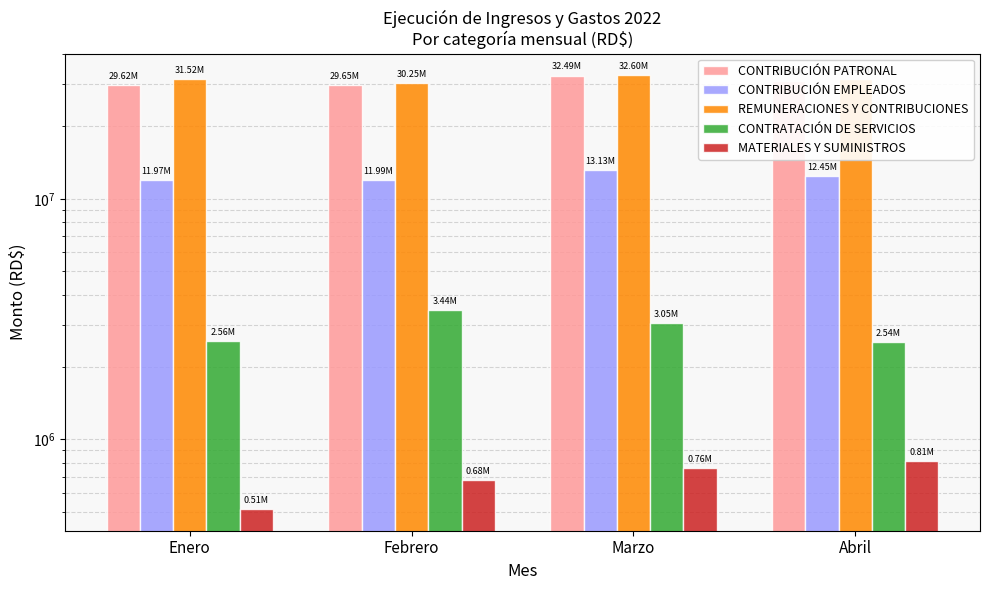

What are all the series names shown in the legend?

CONTRIBUCIÓN PATRONAL, CONTRIBUCIÓN EMPLEADOS, REMUNERACIONES Y CONTRIBUCIONES, CONTRATACIÓN DE SERVICIOS, MATERIALES Y SUMINISTROS